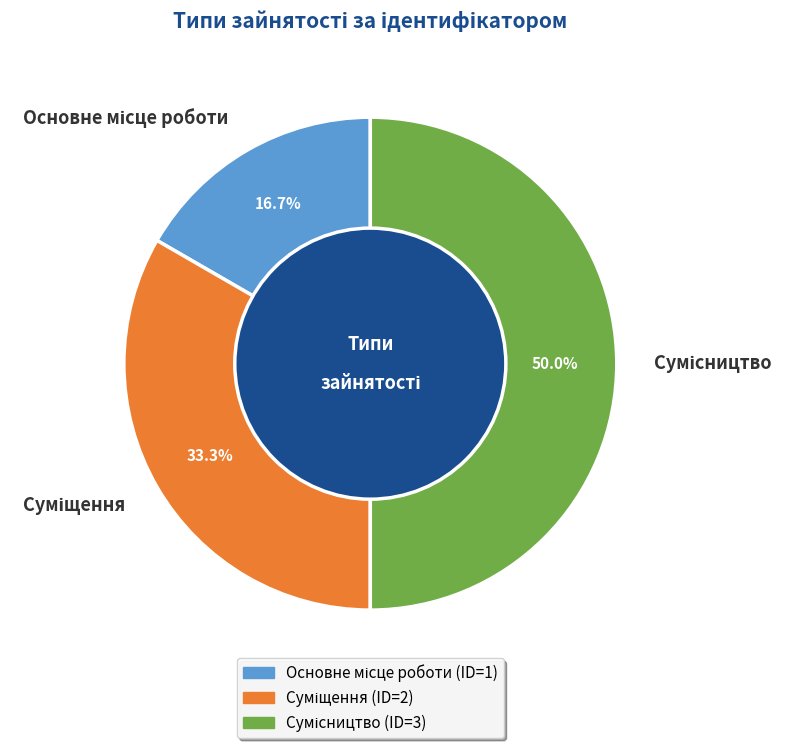

What portion of the pie excludes Суміщення?

66.7%